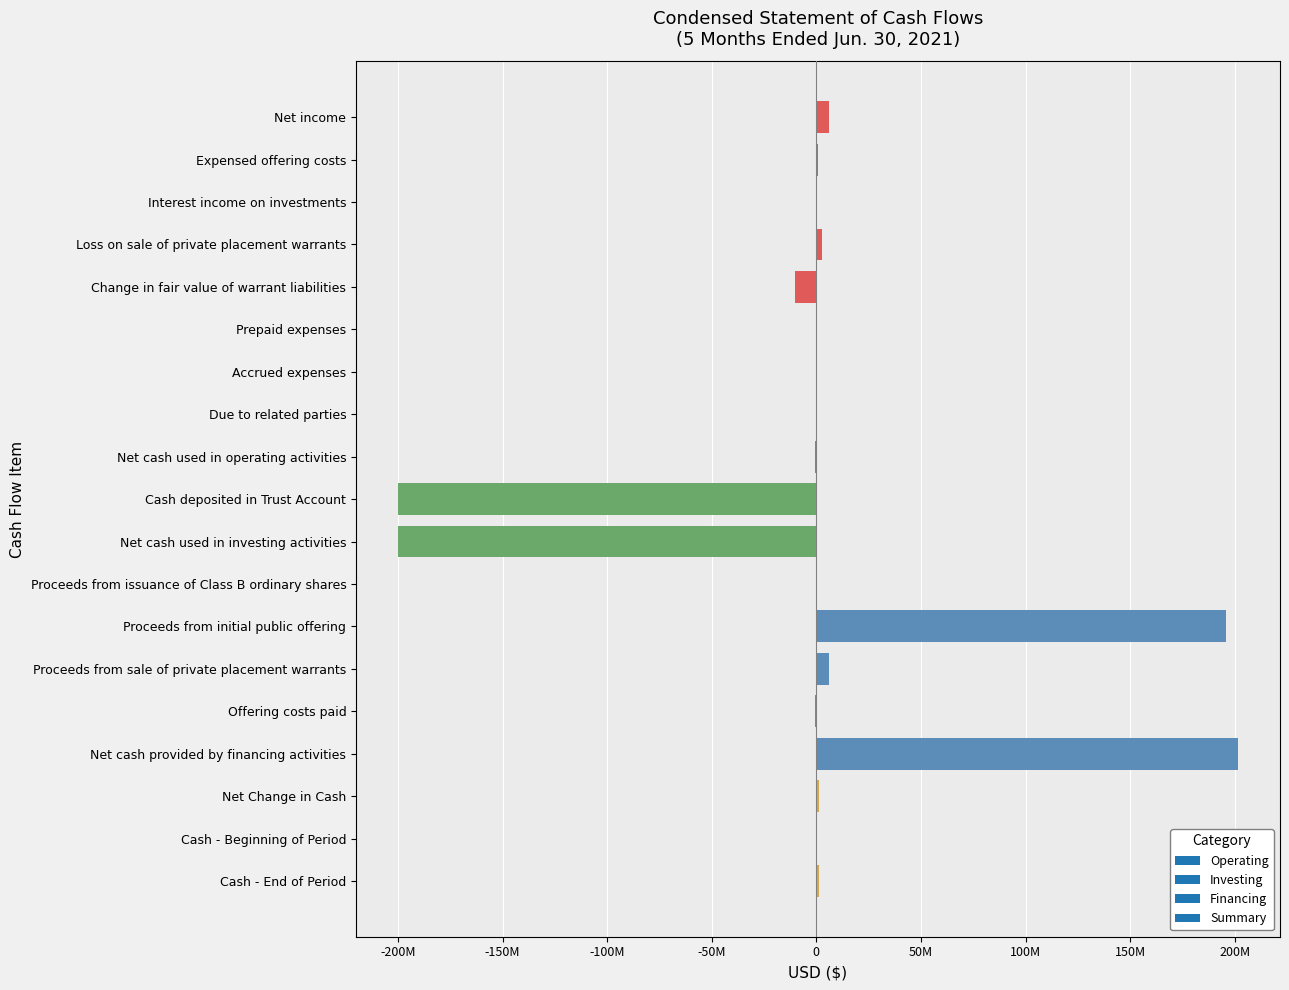

Which category has the highest value across all series?

Net cash provided by financing activities